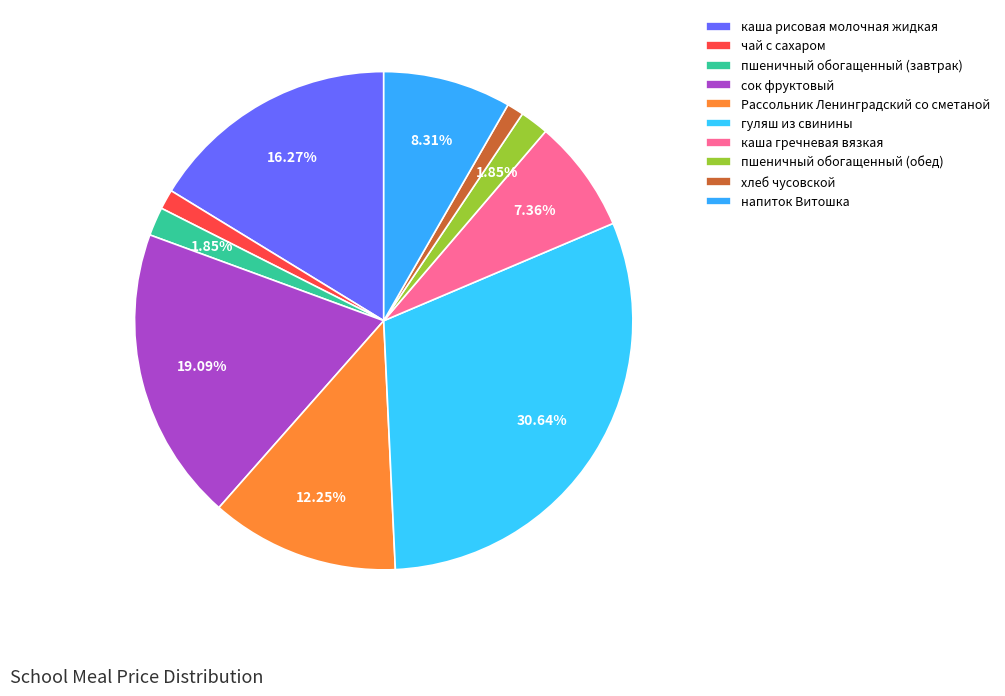

Which slice is the largest?

гуляш из свинины